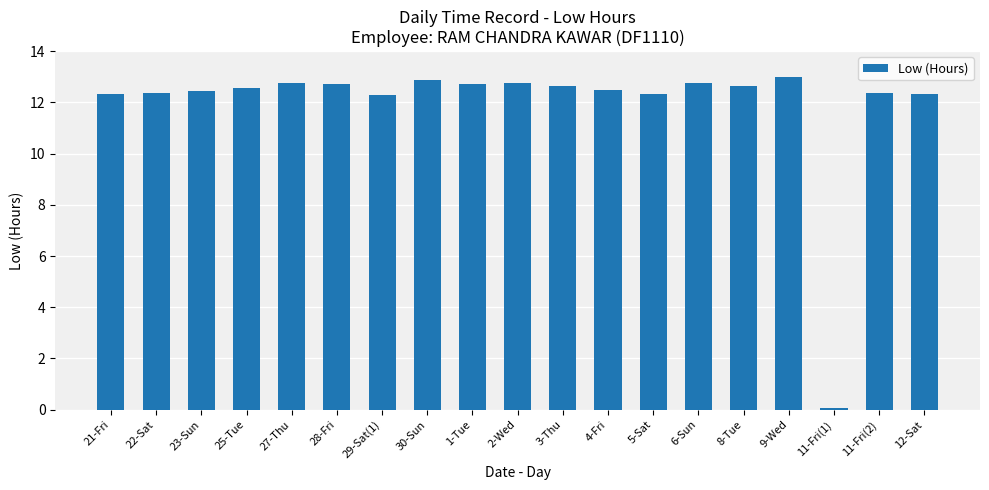

True or false: the data shows 12.8 at 6-Sun.

True